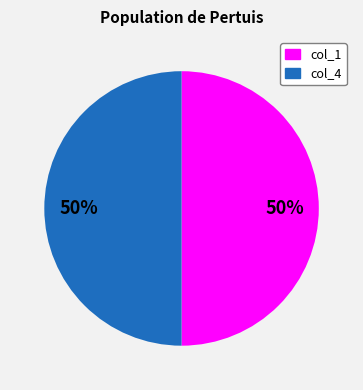

What is the ratio of the value at col_1 to the value at col_4?

1.0